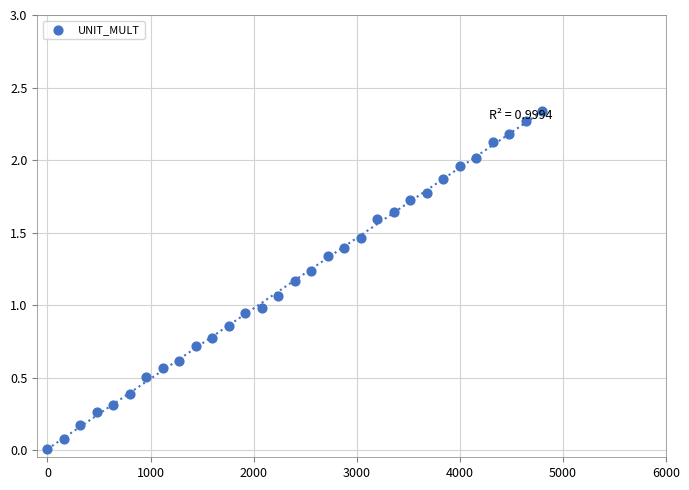

What is the range of X values (max minus min)?

4800.0